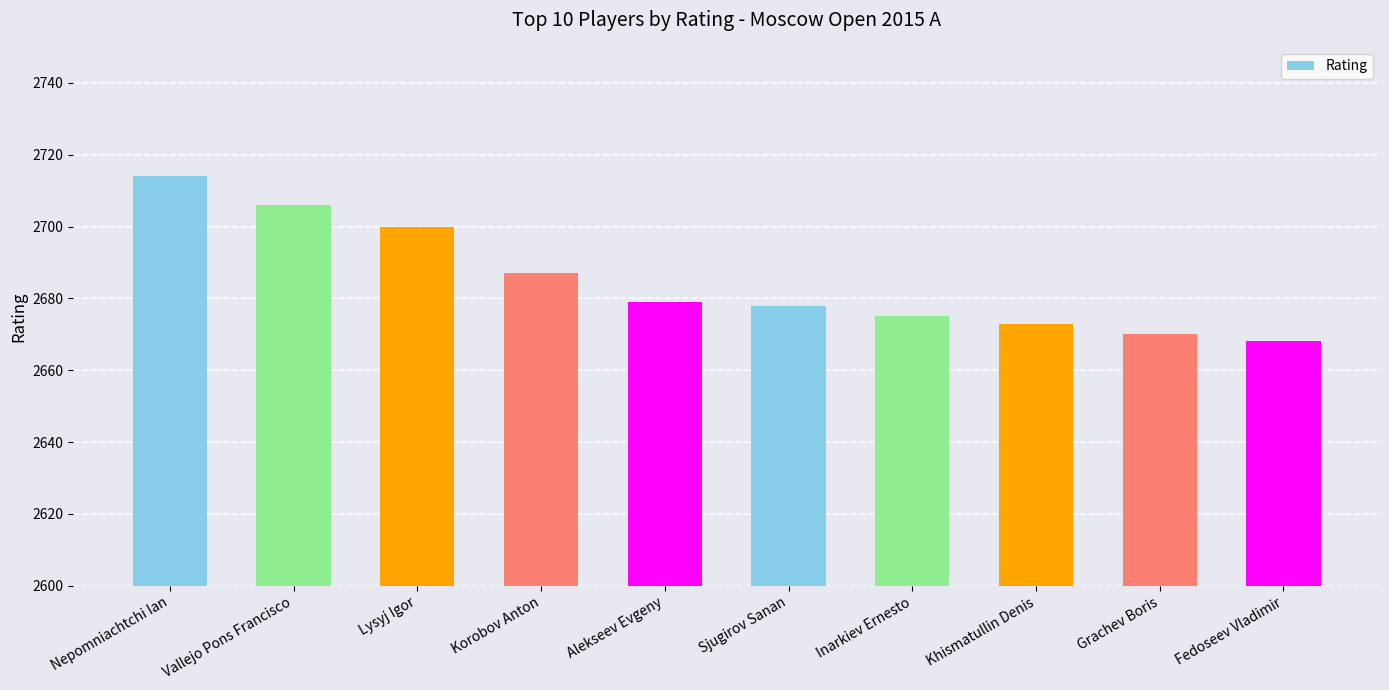

Reading left to right, extract all data points from this chart.

2714	2706	2700	2687	2679	2678	2675	2673	2670	2668